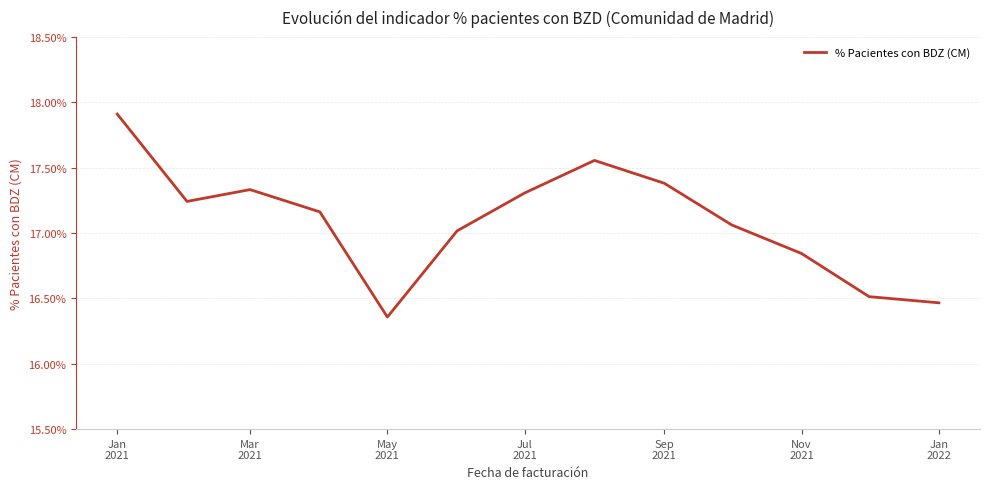

At which category does the data reach its first local peak?

Mar
2021